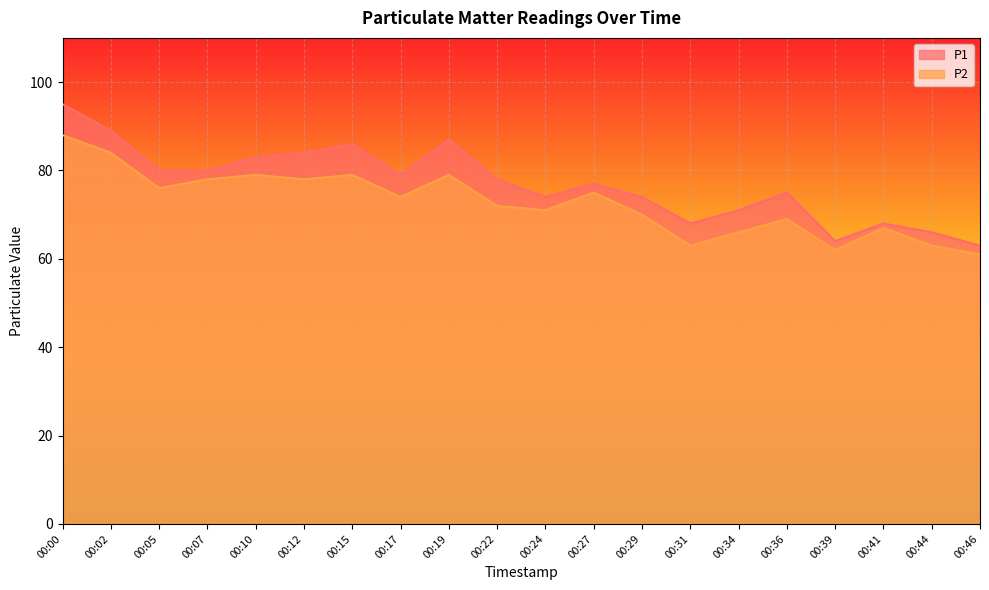

Reading left to right, what are all the values shown in this chart?

P1: 95	89	80	80	83	84	86	79	87	78	74	77	74	68	71	75	64	68	66	63
P2: 88	84	76	78	79	78	79	74	79	72	71	75	70	63	66	69	62	67	63	61